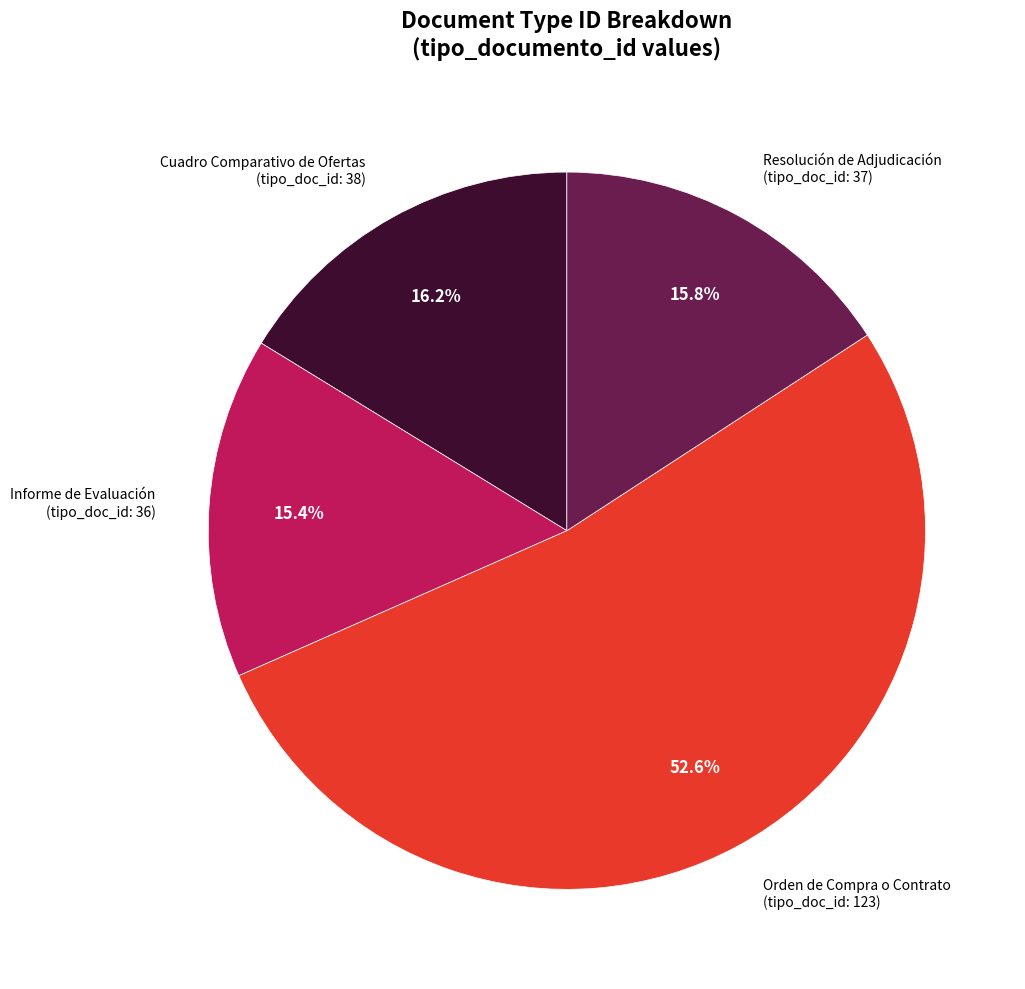

To the nearest percent, what is the combined percentage of Resolución de Adjudicación and Cuadro Comparativo de Ofertas?

32%